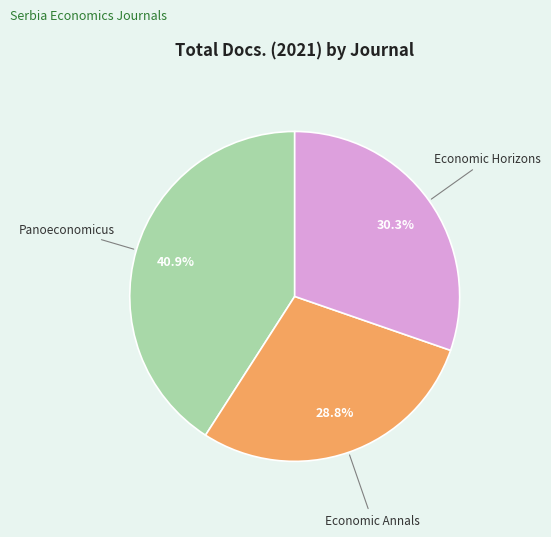

Between Economic Horizons and Economic Annals, which is larger?

Economic Horizons